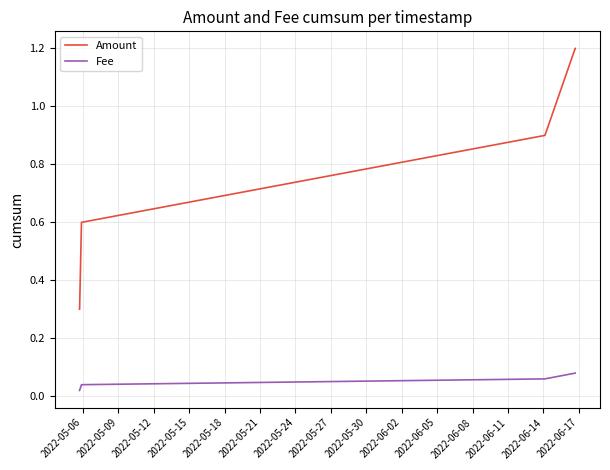

Which series has the largest range (max minus min)?

Amount